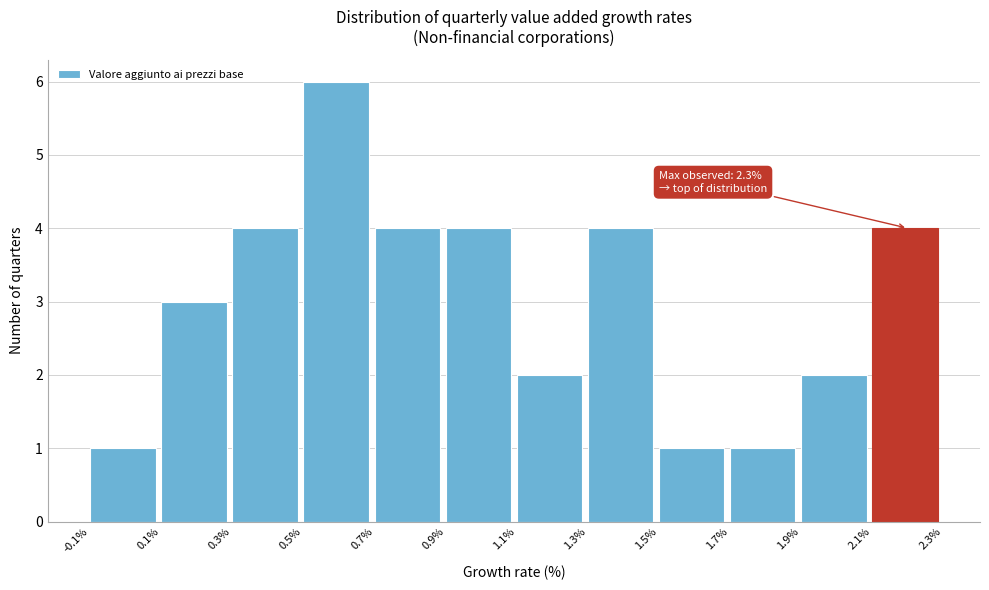

Over which range of the x-axis is the bar tallest?

0.5% to 0.7%